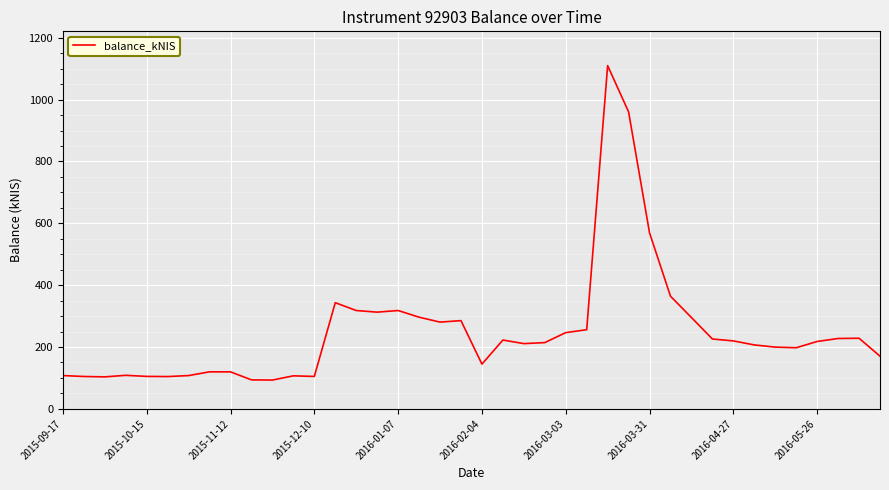

What is the difference between the maximum and minimum values?

1016.8